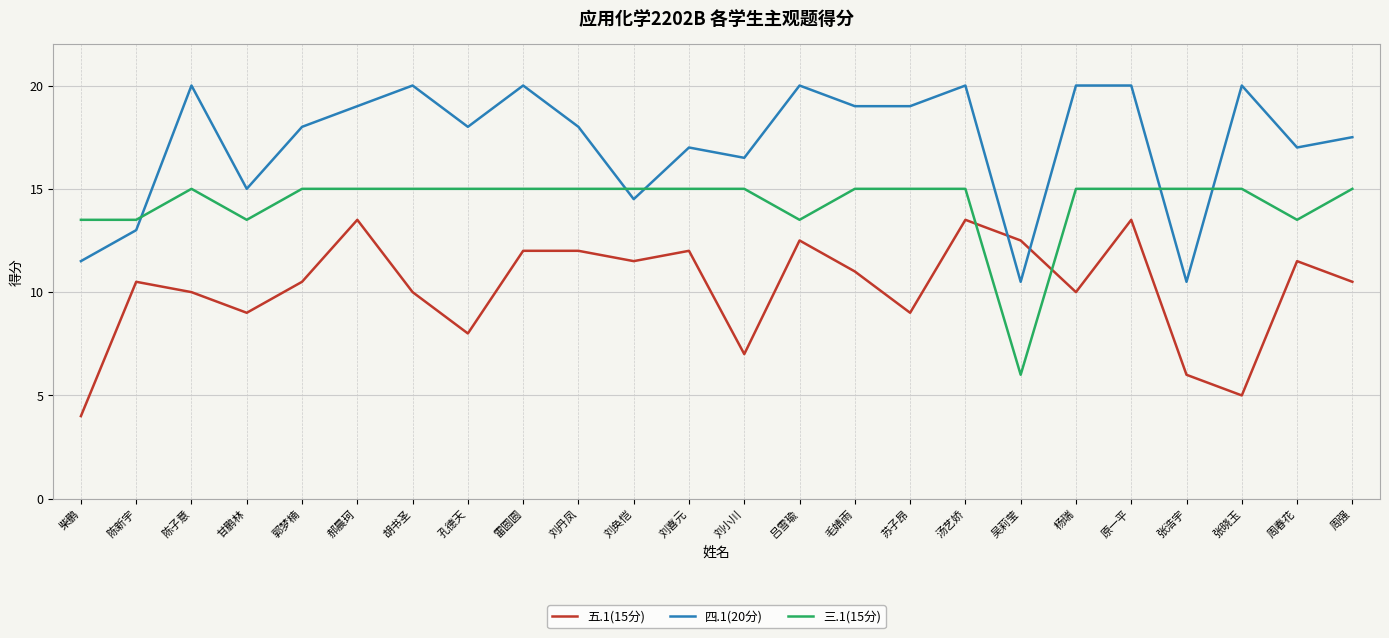

What is the sum of the 五.1(15分) values at 张浩宇 and 陈新宇?

16.5